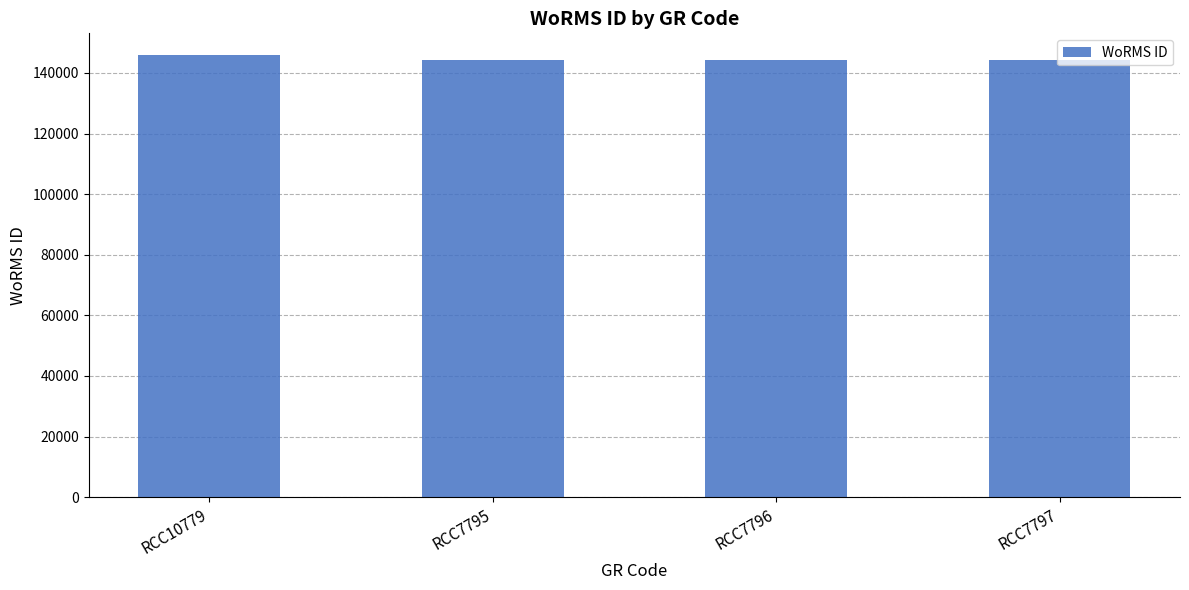

Is it true that the value at RCC7795 is 144228?

True